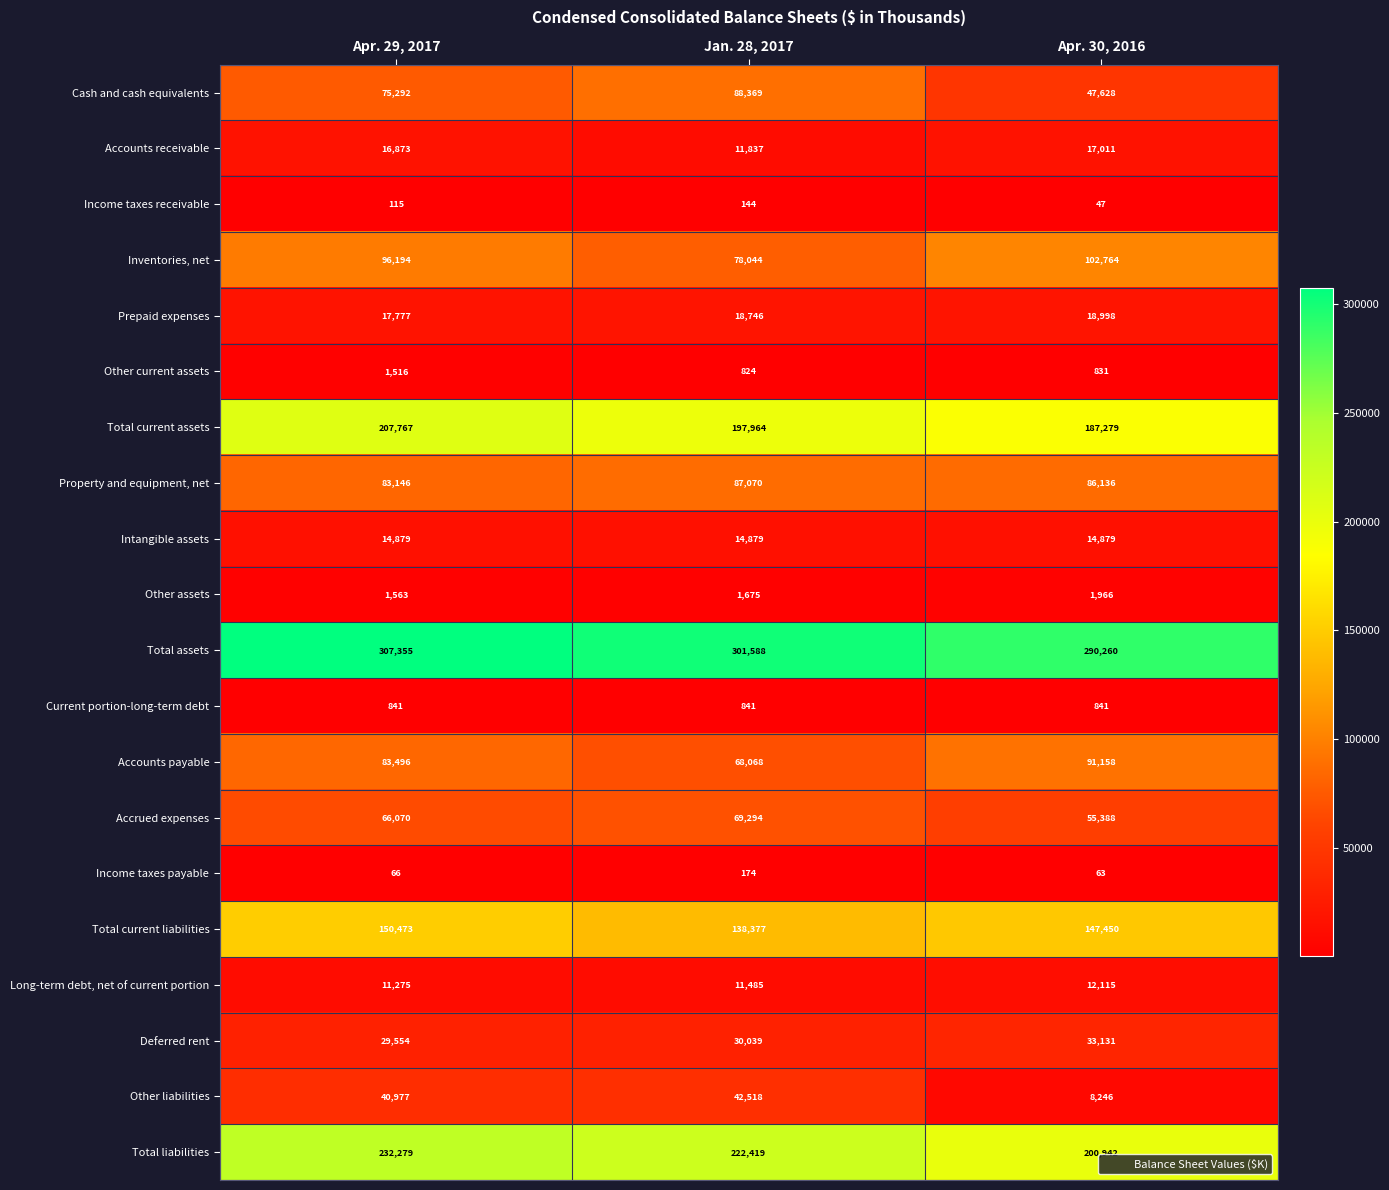

What is the sum of the Accrued expenses values at Apr. 29, 2017 and Jan. 28, 2017?

135364